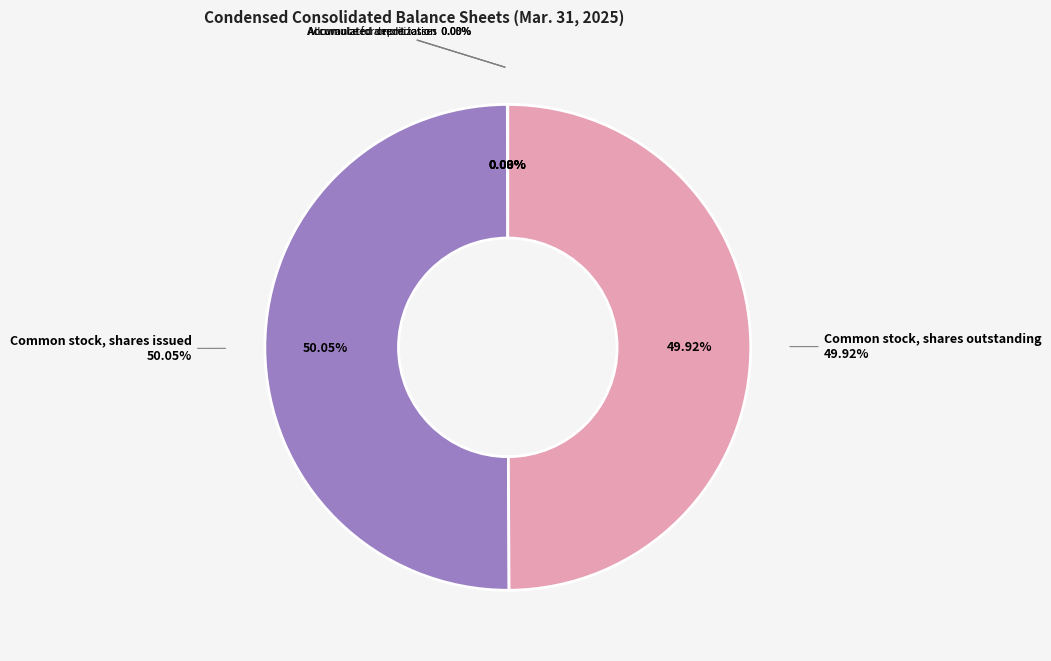

Is there any slice that represents more than half of the pie?

Yes